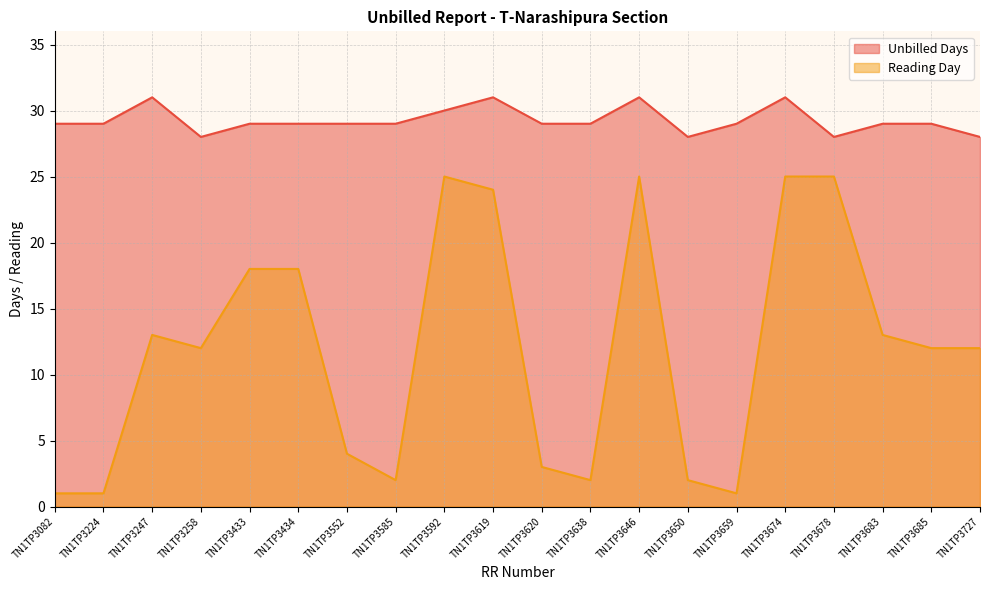

The Unbilled Days series shows 28 at TN1TP3258. True or false?

True